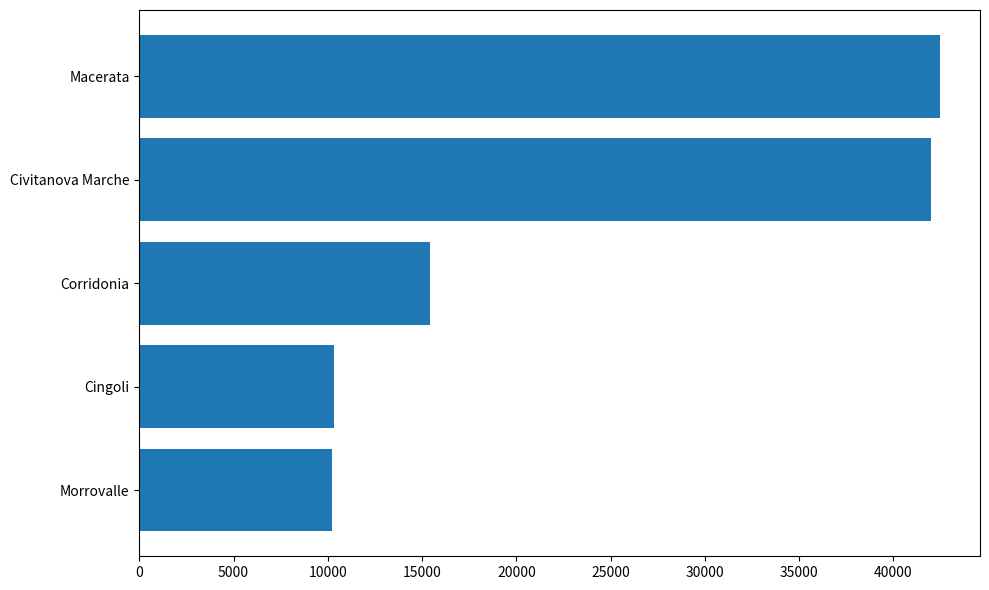

What is the ratio of the value at Civitanova Marche to the value at Macerata?

1.0